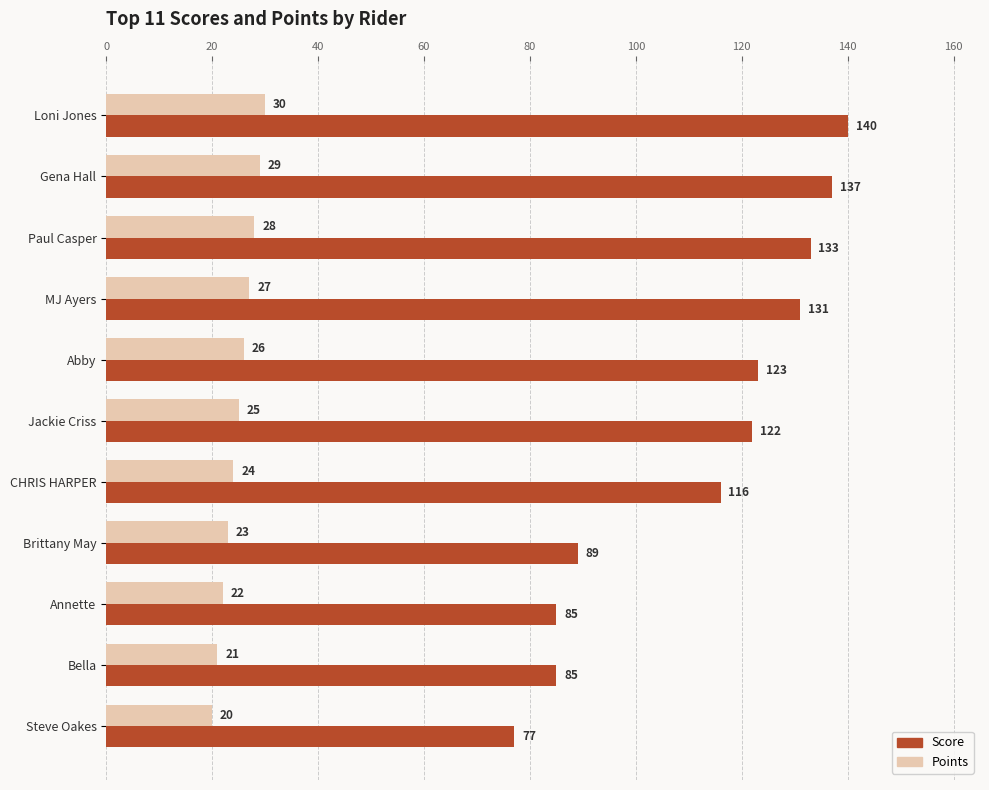

Is it true that Points equals 28 at Paul Casper?

True